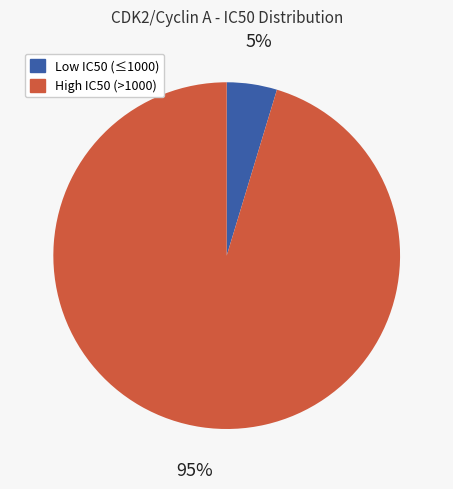

Does any single category account for the majority?

Yes